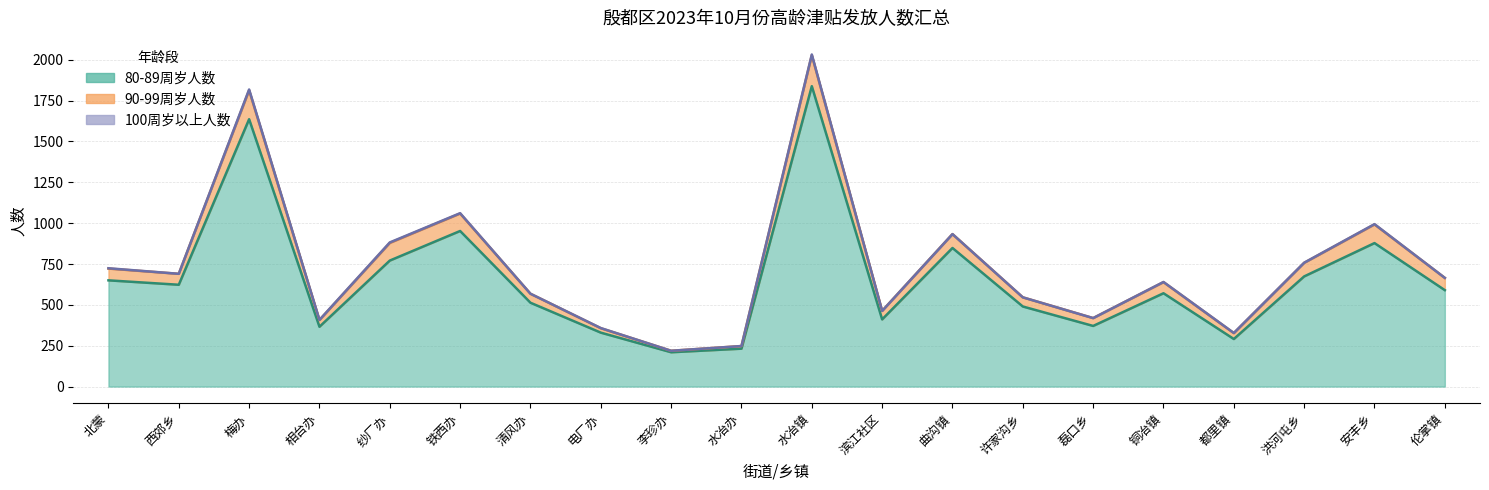

Which label corresponds to the largest value in the chart?

水冶镇